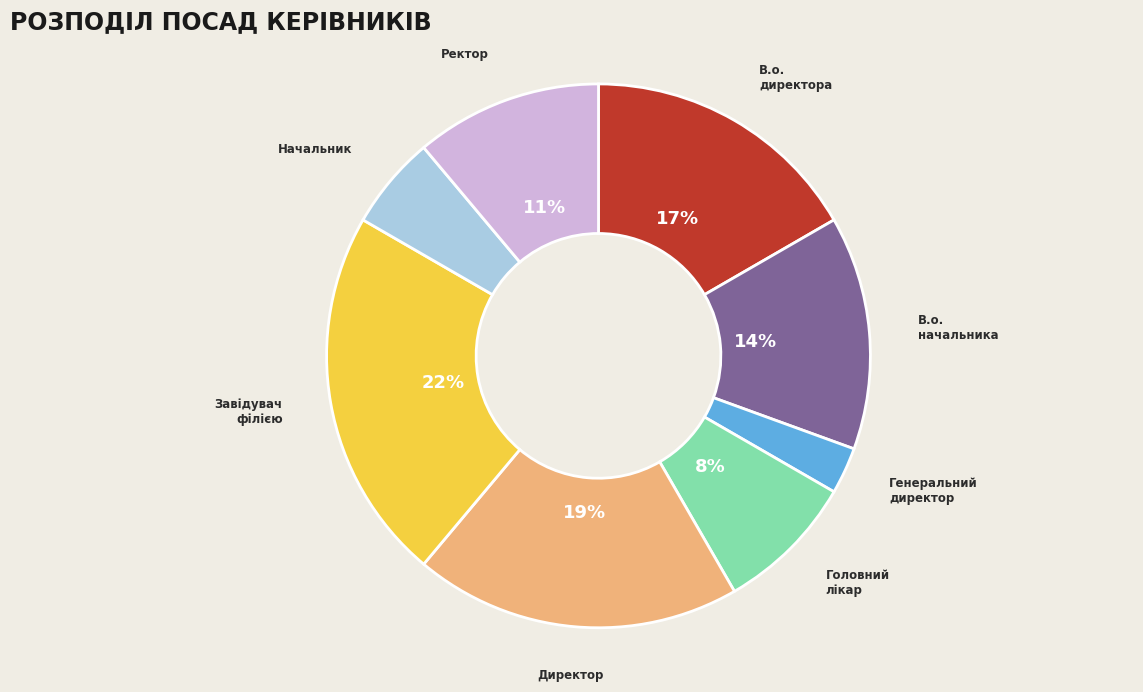

Approximately how many times larger is the value at Директор compared to В.о. начальника?

1.4